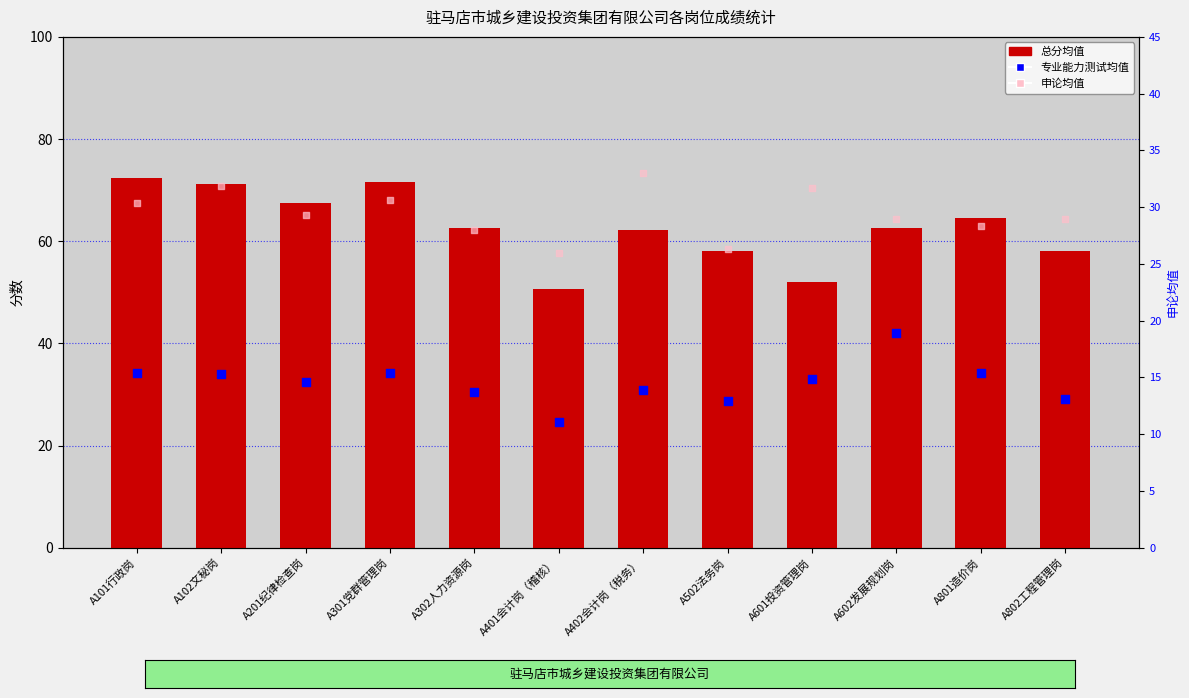

Which series has the widest spread of Y values?

总分均值